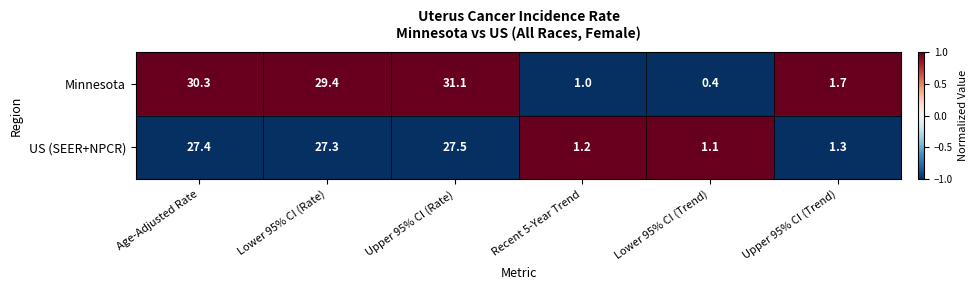

Reading left to right, extract all data points from this chart.

Minnesota: Age-Adjusted Rate=30.3	Lower 95% CI (Rate)=29.4	Upper 95% CI (Rate)=31.1	Recent 5-Year Trend=1.0	Lower 95% CI (Trend)=0.4	Upper 95% CI (Trend)=1.7
US (SEER+NPCR): Age-Adjusted Rate=27.4	Lower 95% CI (Rate)=27.3	Upper 95% CI (Rate)=27.5	Recent 5-Year Trend=1.2	Lower 95% CI (Trend)=1.1	Upper 95% CI (Trend)=1.3